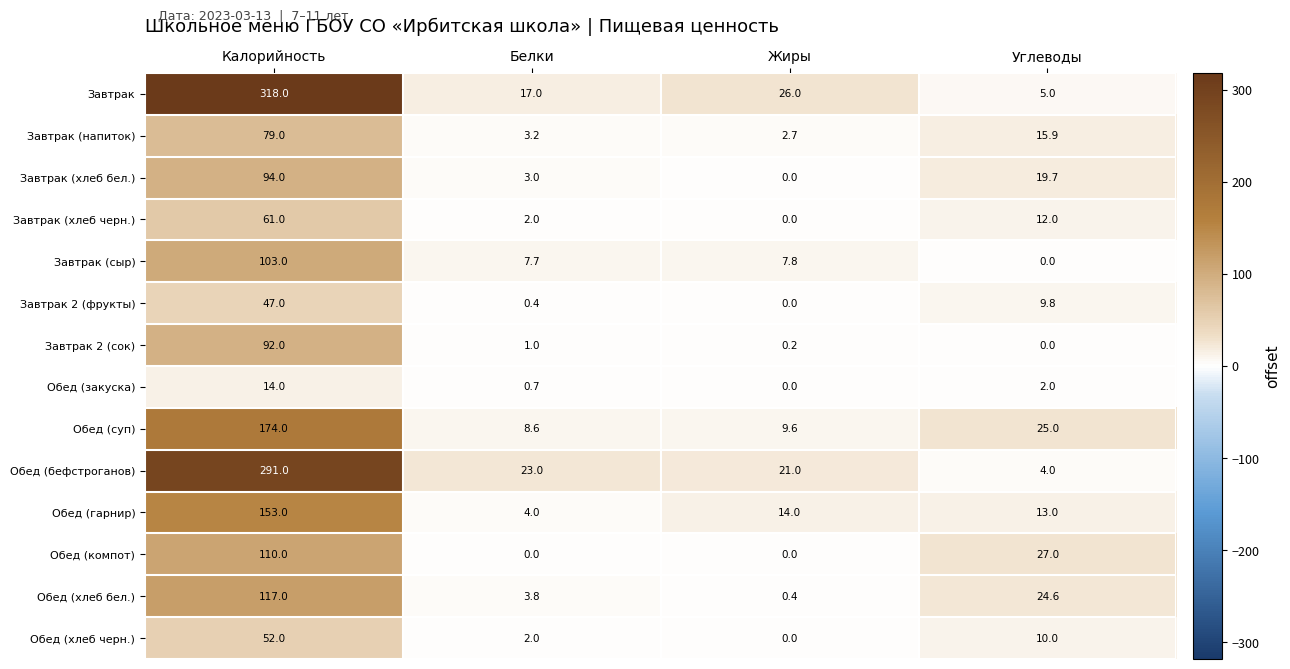

How many data points in Завтрак 2 (фрукты) are less than 9?

2